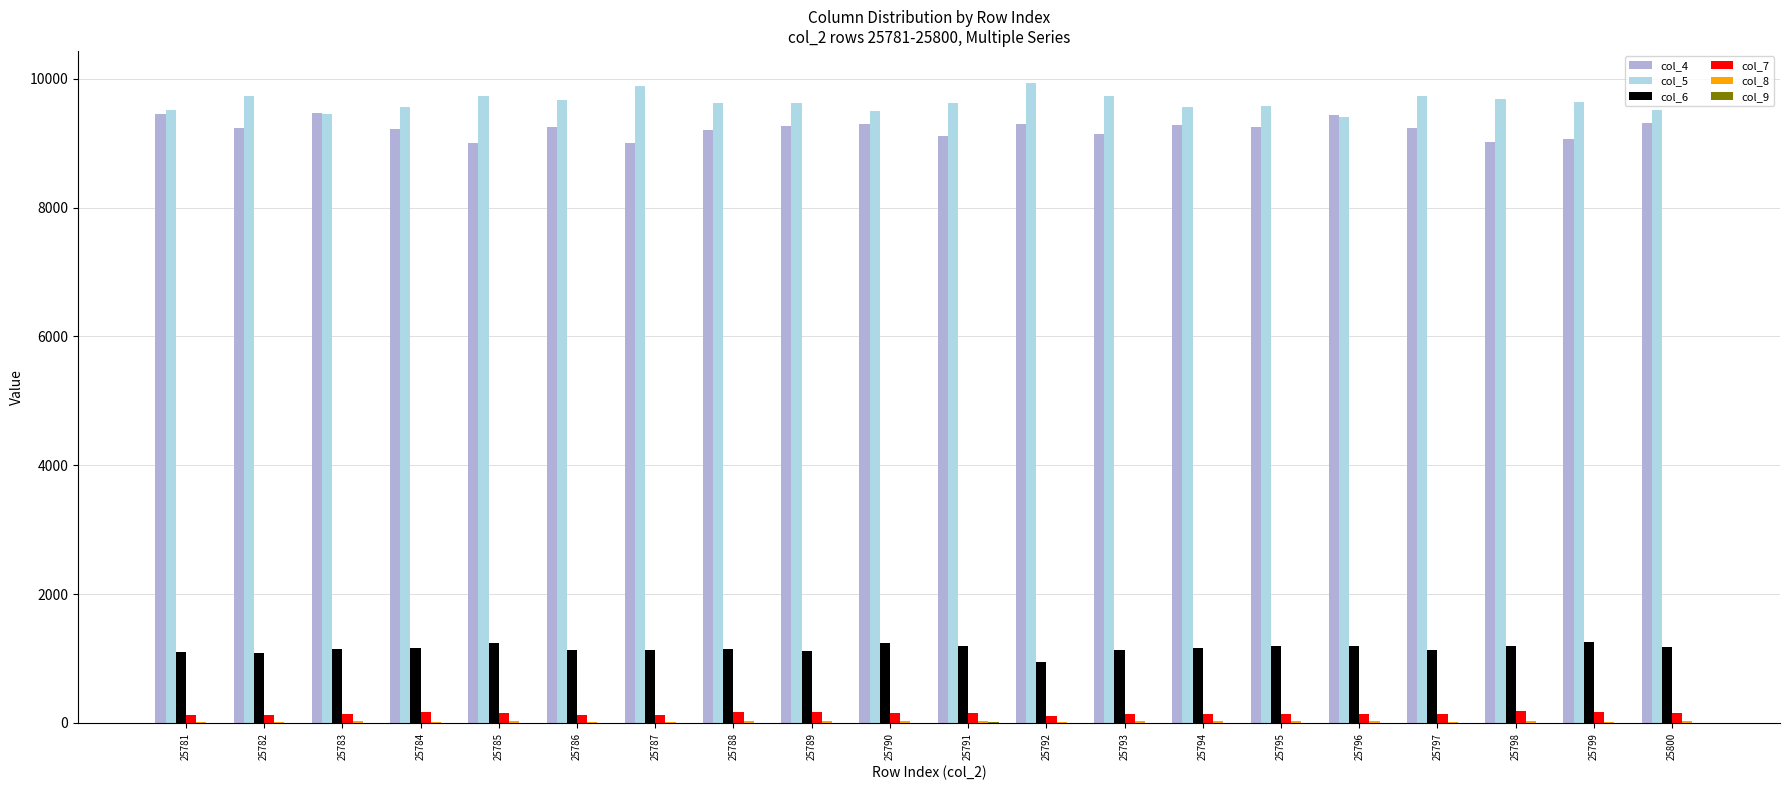

True or false: col_4 has a value of 9321 at 25800.

True